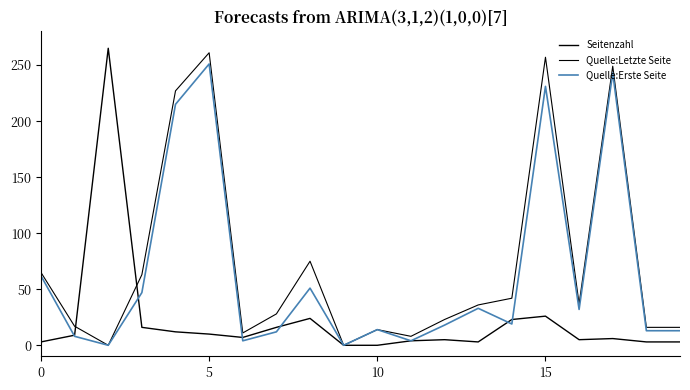

How many interior local valleys does the Quelle:Letzte Seite series have?

5